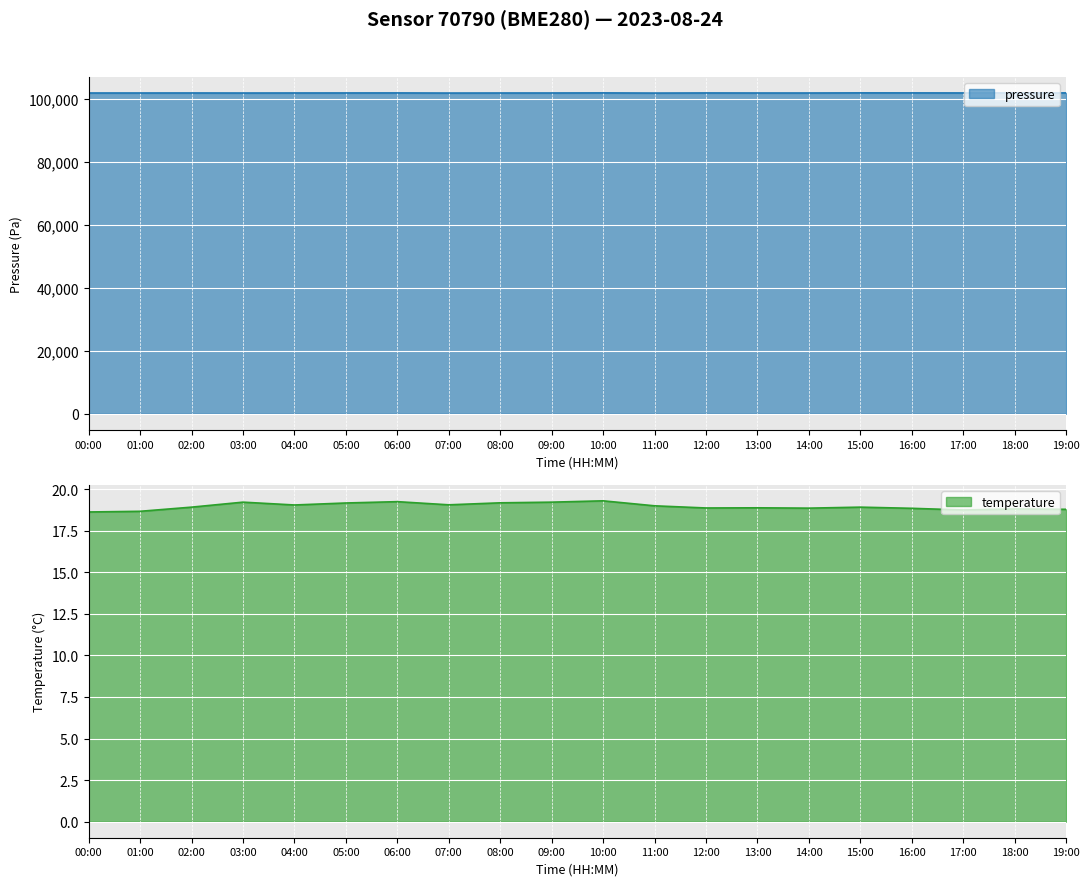

What are all the series names shown in the legend?

pressure, temperature